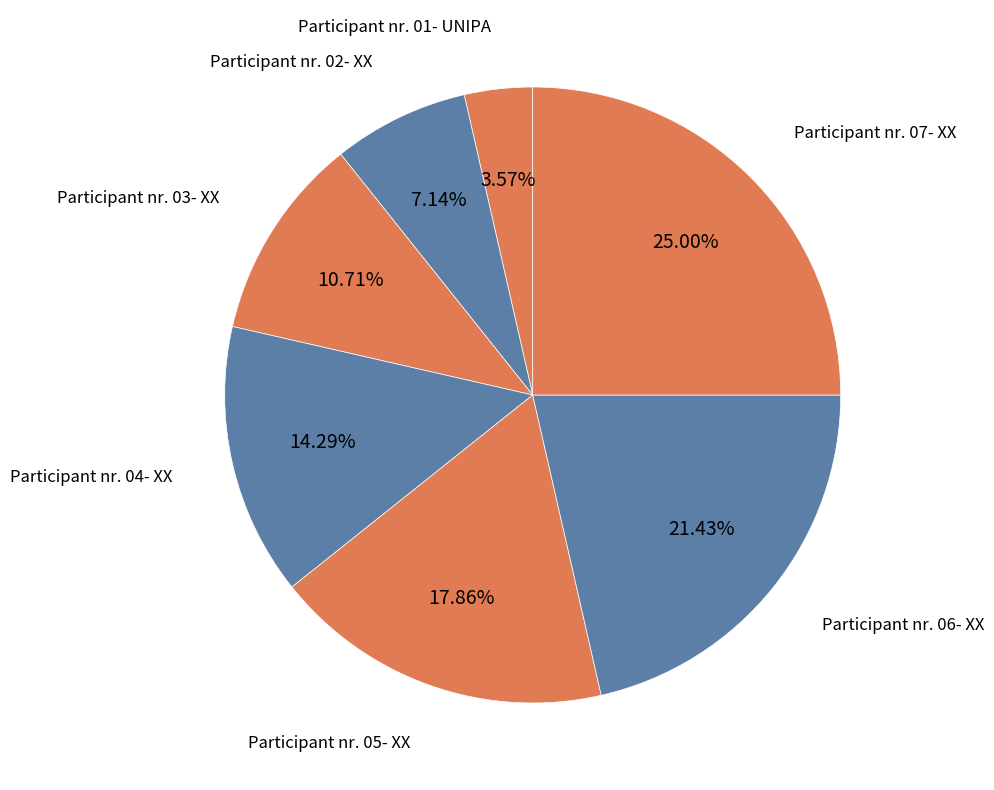

Does Participant nr. 04- XX account for over 50% of the chart?

No